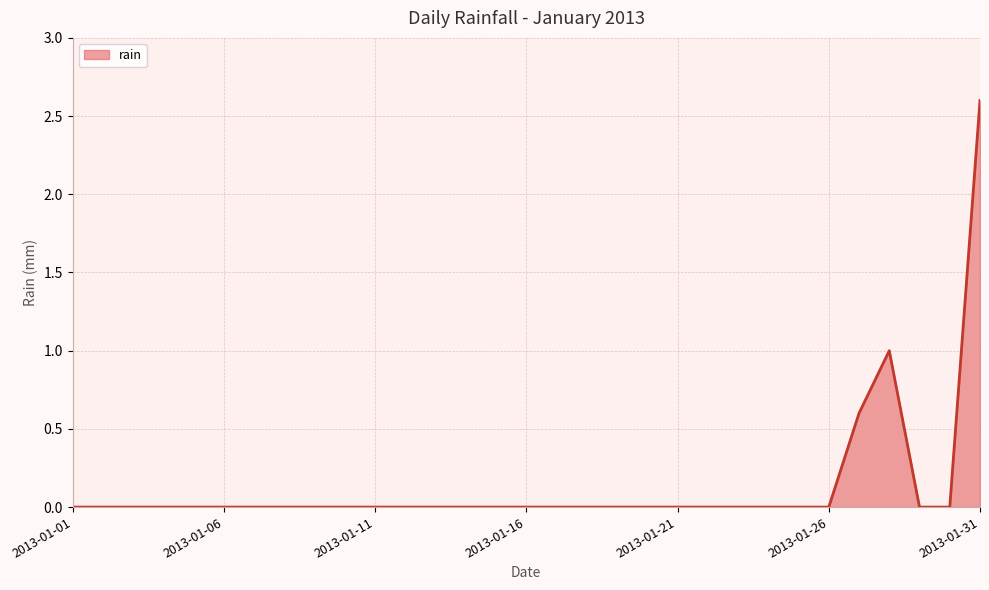

What is the greatest value displayed?

2.6